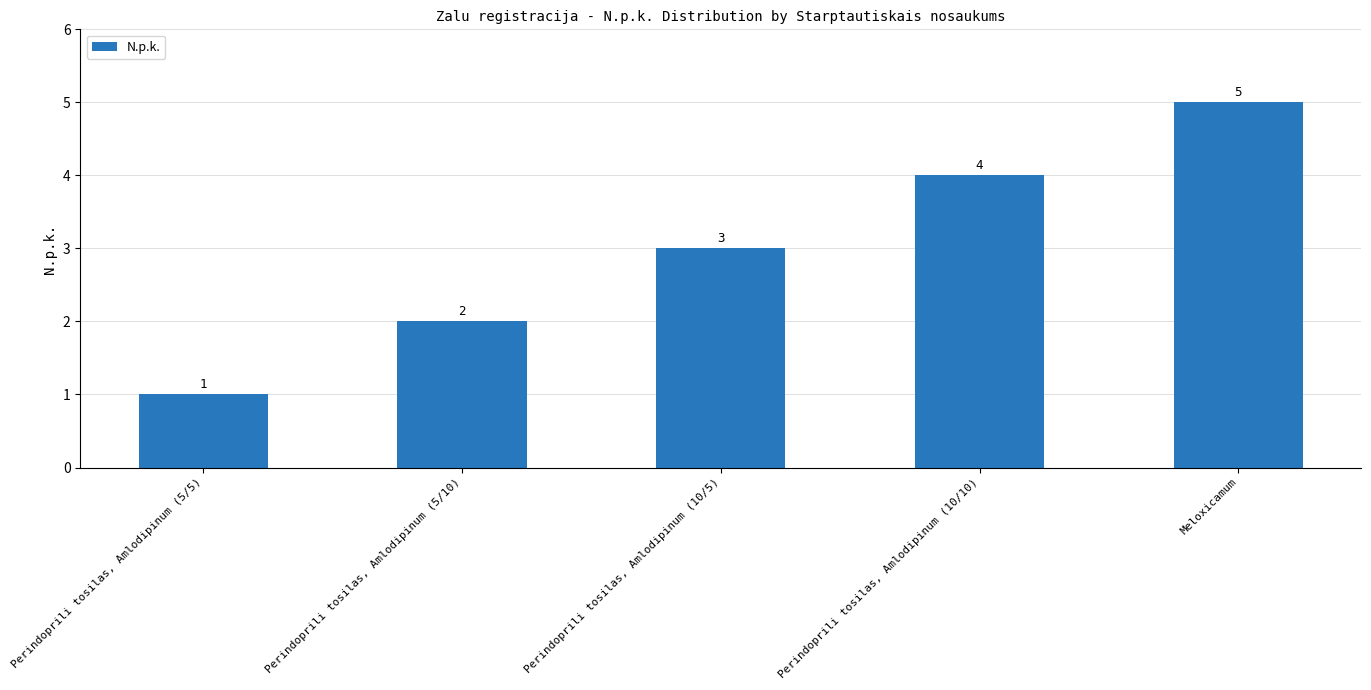

What is the minimum value shown in the chart?

1